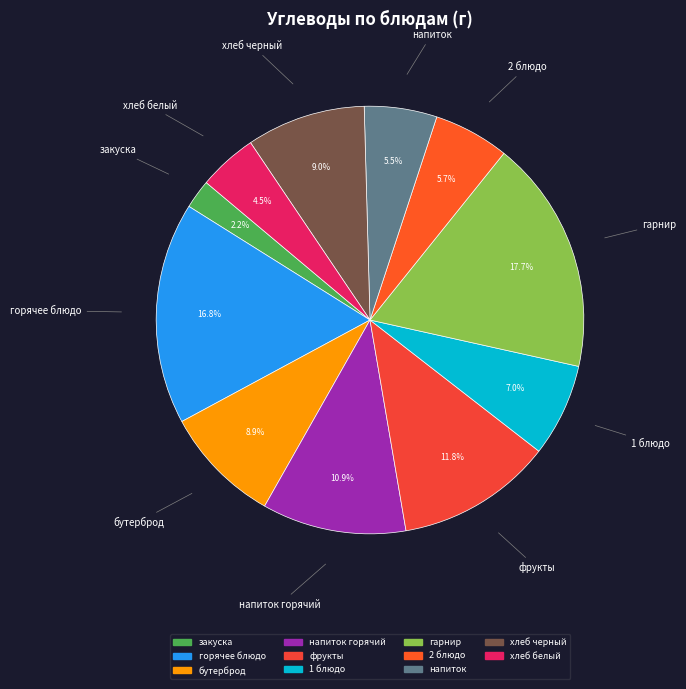

Is there any slice that represents more than half of the pie?

No